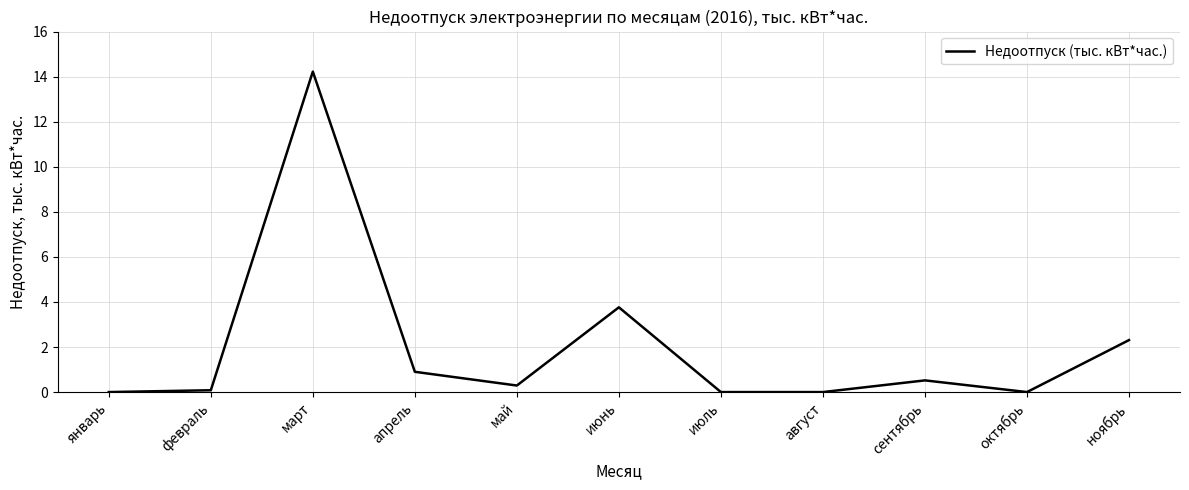

Where is the first local maximum?

март